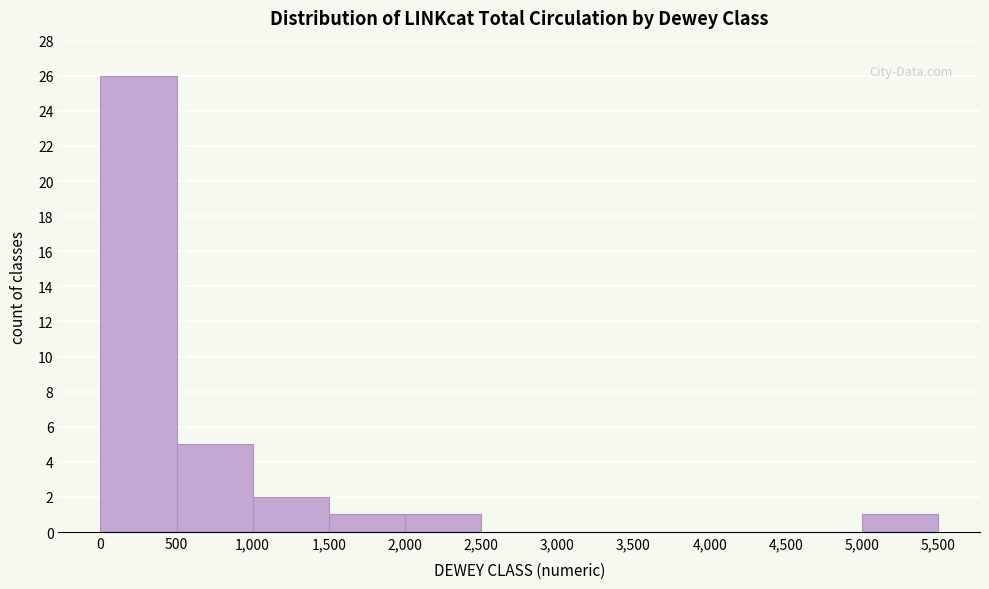

Reading left to right, transcribe this chart: for each bar, give the range it covers on the x-axis and its height. The values are not printed on the chart, so give them approximately, as read against the axis.

0 to 500: 26
500 to 1,000: 5
1,000 to 1,500: 2
1,500 to 2,000: 1
2,000 to 2,500: 1
2,500 to 3,000: 0
3,000 to 3,500: 0
3,500 to 4,000: 0
4,000 to 4,500: 0
4,500 to 5,000: 0
5,000 to 5,500: 1